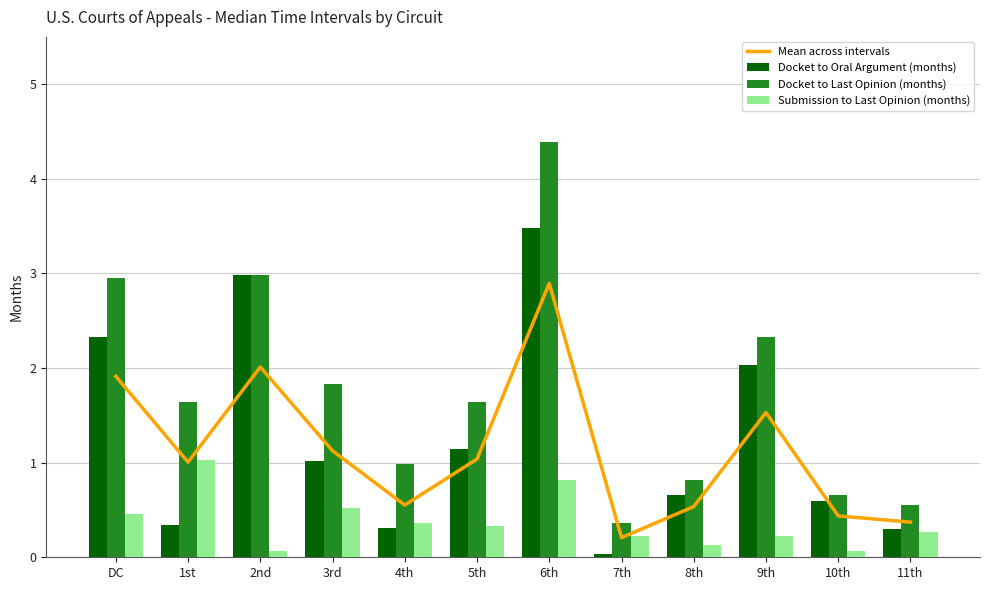

What are all the series names shown in the legend?

Mean across intervals, Docket to Oral Argument (months), Docket to Last Opinion (months), Submission to Last Opinion (months)